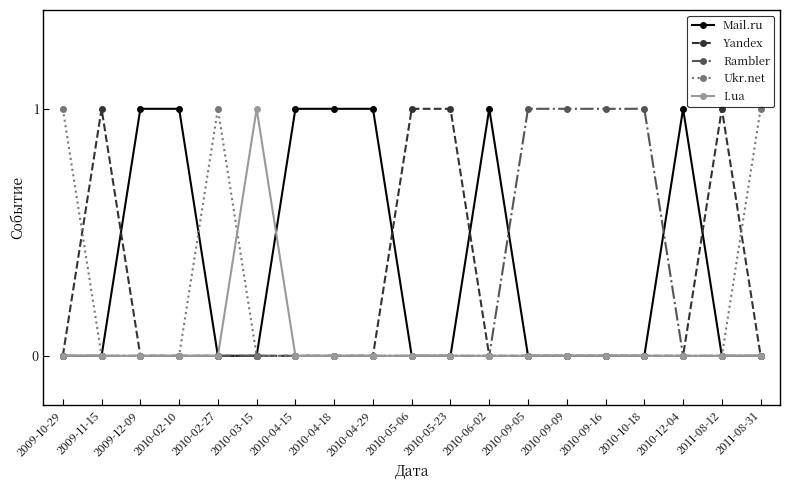

At how many categories does at least one series exceed 0?

19